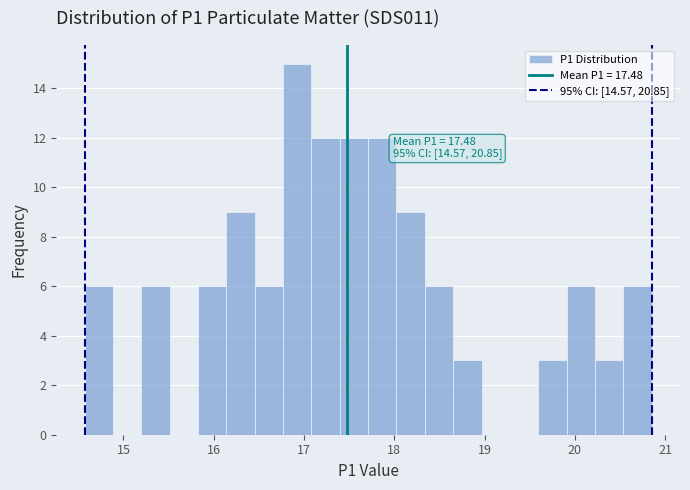

Read against the x-axis, roughly where is the centre of the tallest bar?

16.9